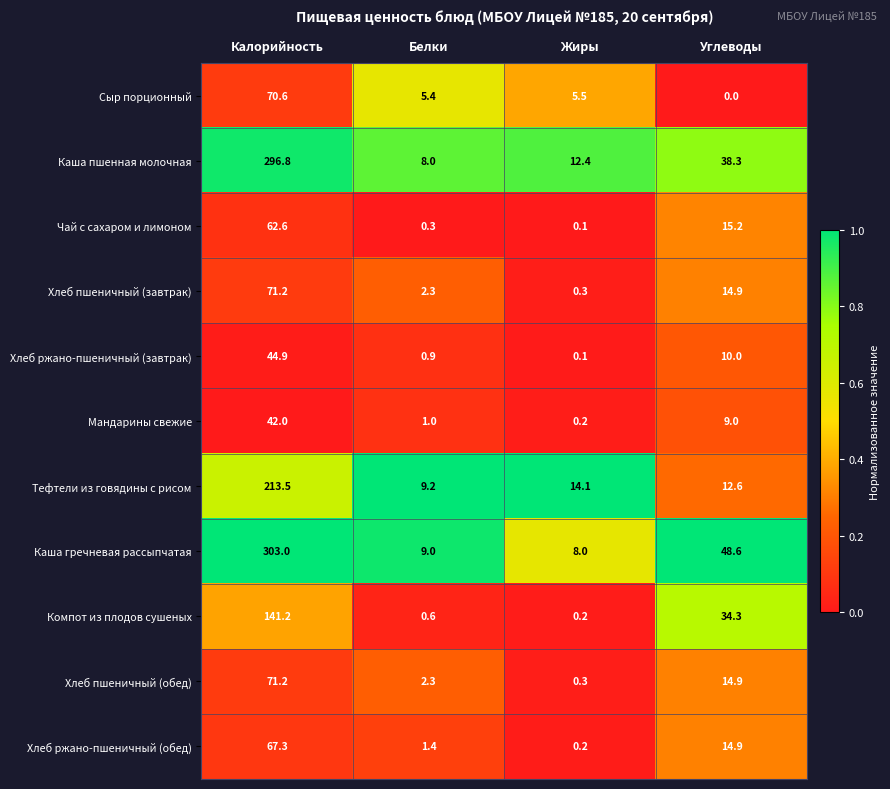

Is the value of Тефтели из говядины с рисом at Калорийность greater than the value of Хлеб пшеничный (обед) at Углеводы?

Yes